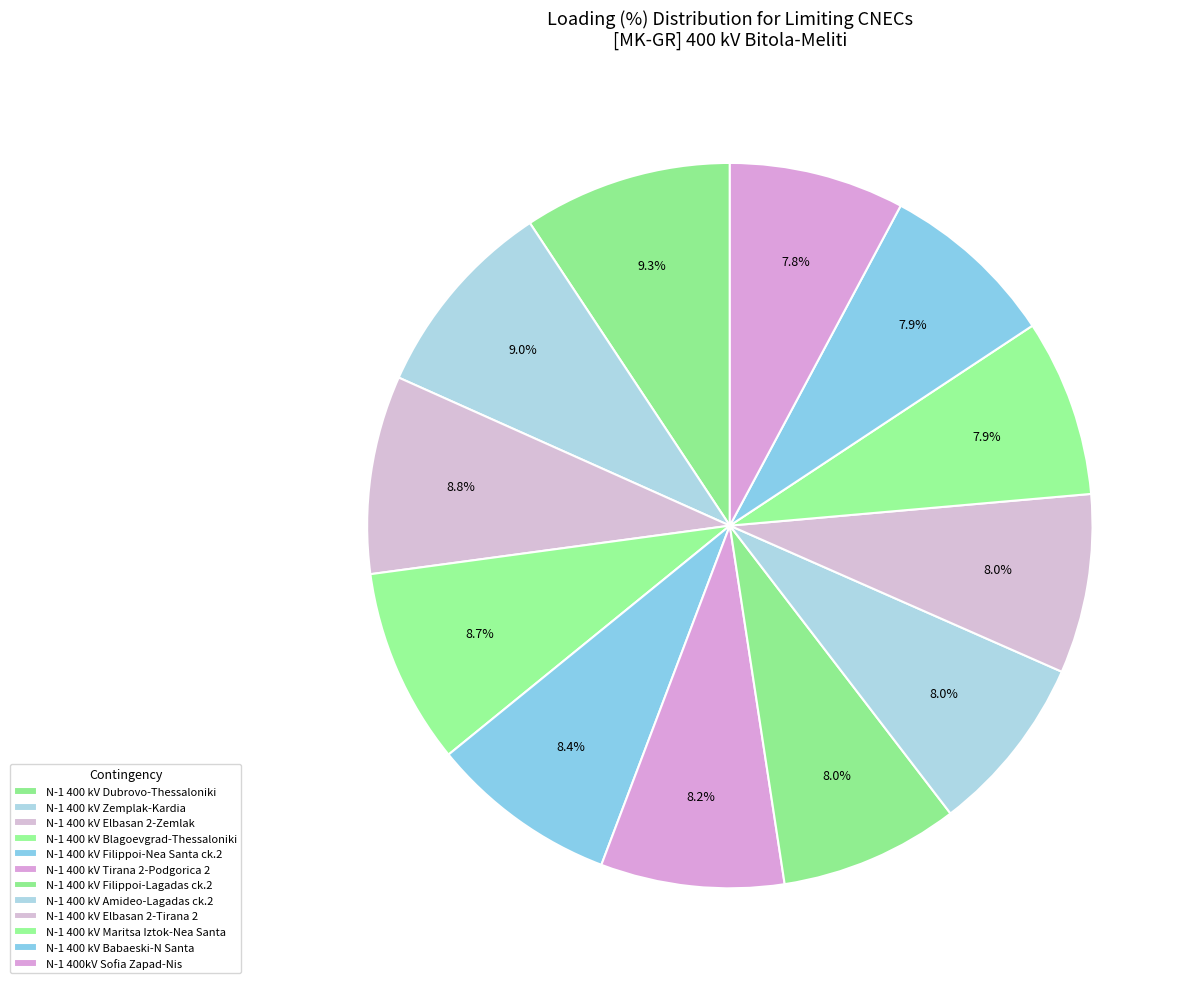

Count the number of slices in the pie.

12